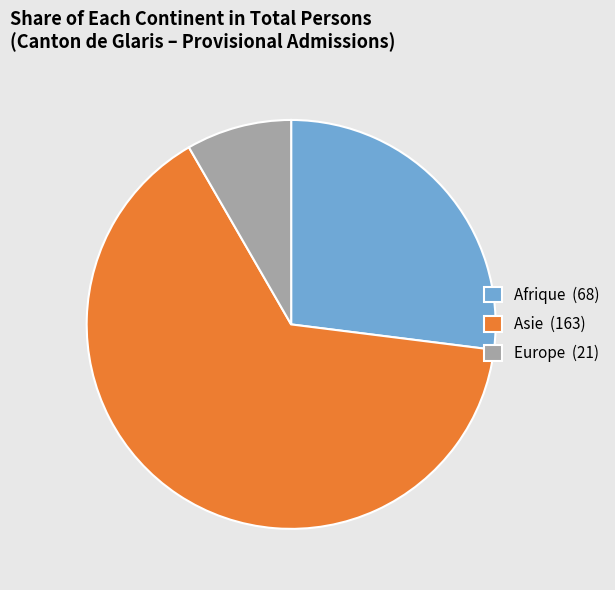

Is it true that Afrique (68) is 27% of the pie?

True